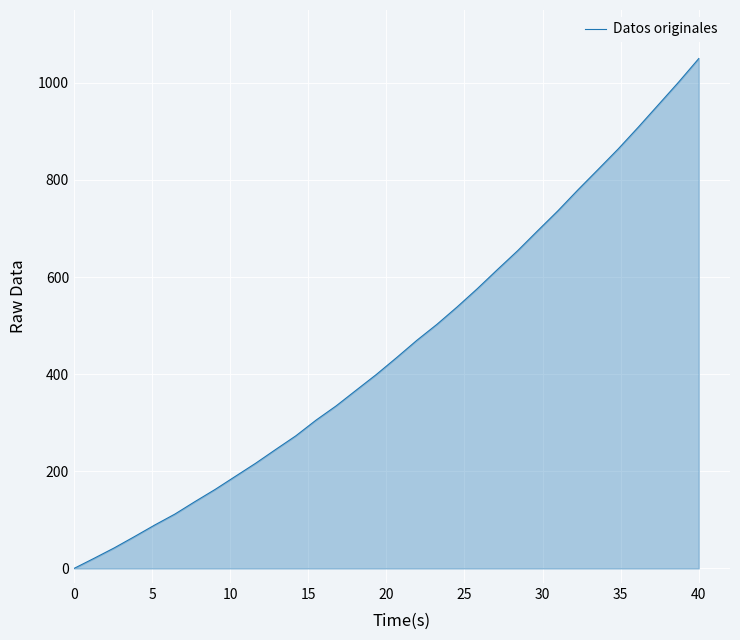

How many series are shown in this chart?

1